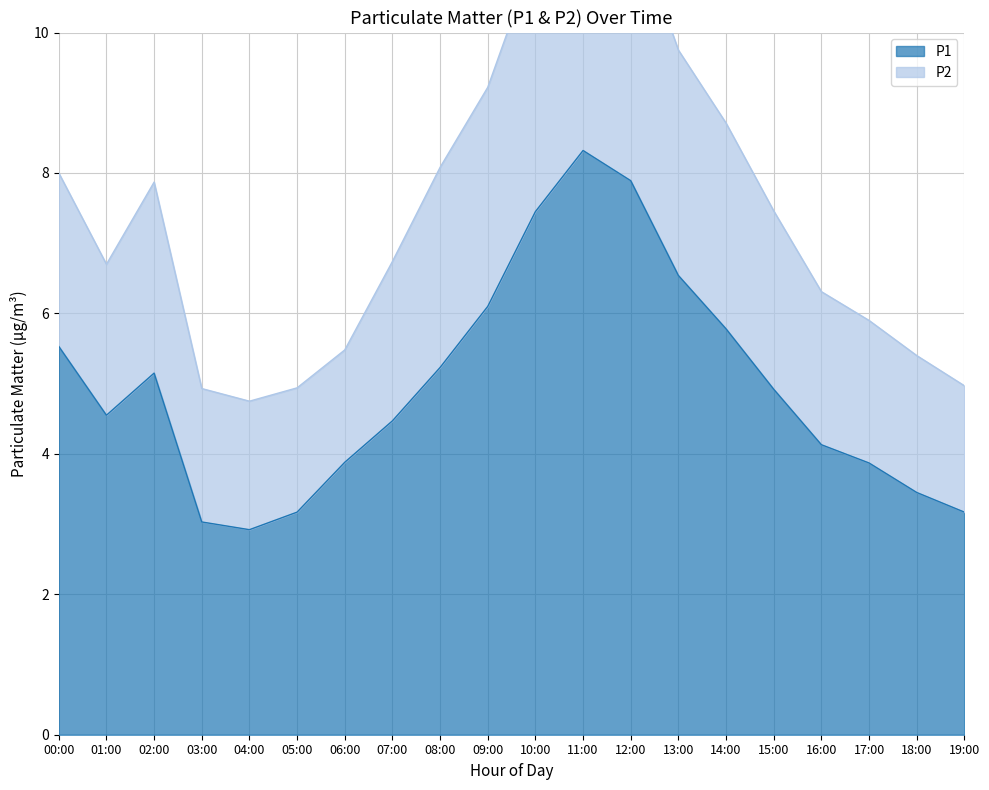

What is the value of the P1 point at the 11th from the left?

7.5